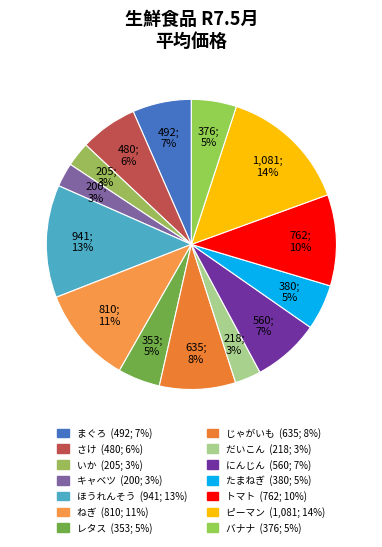

Rank the categories by value from lowest to highest.

キャベツ, いか, だいこん, レタス, バナナ, たまねぎ, さけ, まぐろ, にんじん, じゃがいも, トマト, ねぎ, ほうれんそう, ピーマン